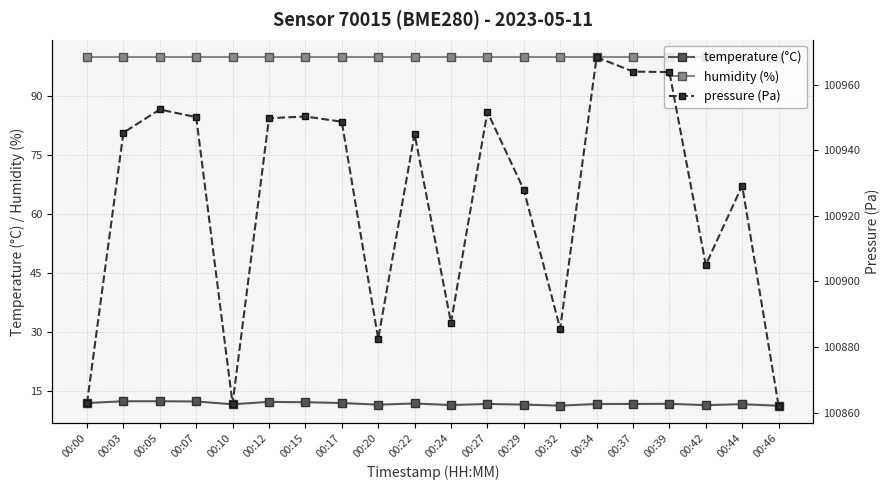

True or false: pressure (Pa) and temperature (°C) intersect in this chart.

False